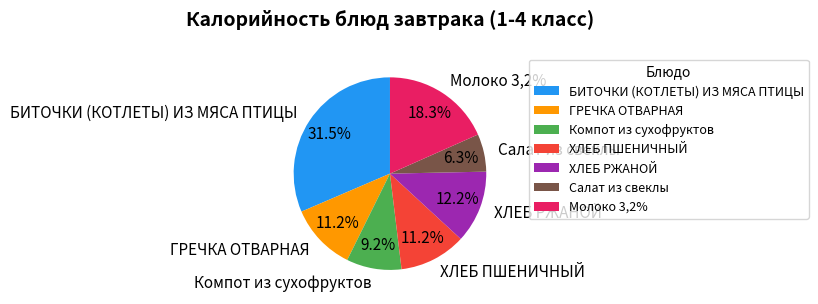

Is it true that ХЛЕБ ПШЕНИЧНЫЙ is 11% of the pie?

True